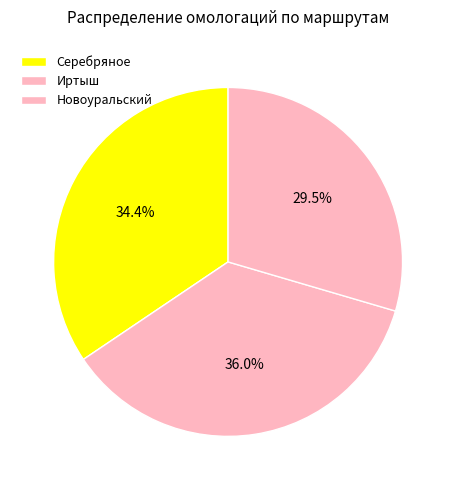

Between Новоуральский and Иртыш, which is larger?

Иртыш